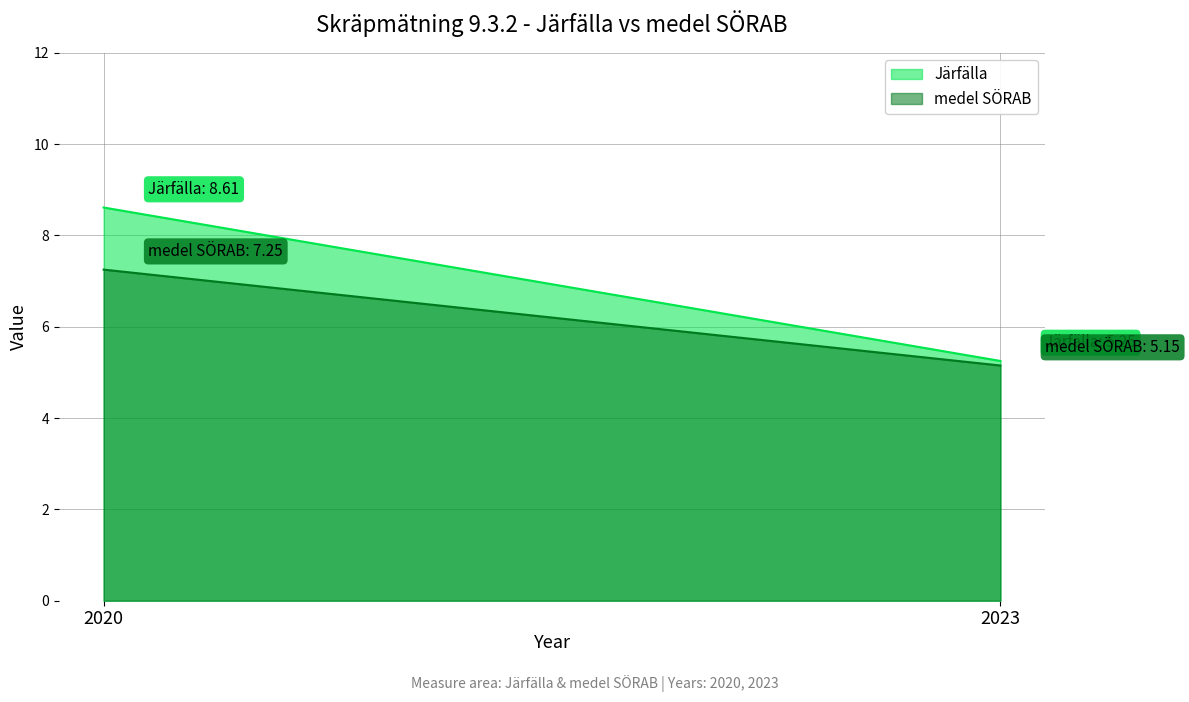

What is the sum of all medel SÖRAB values?

12.4